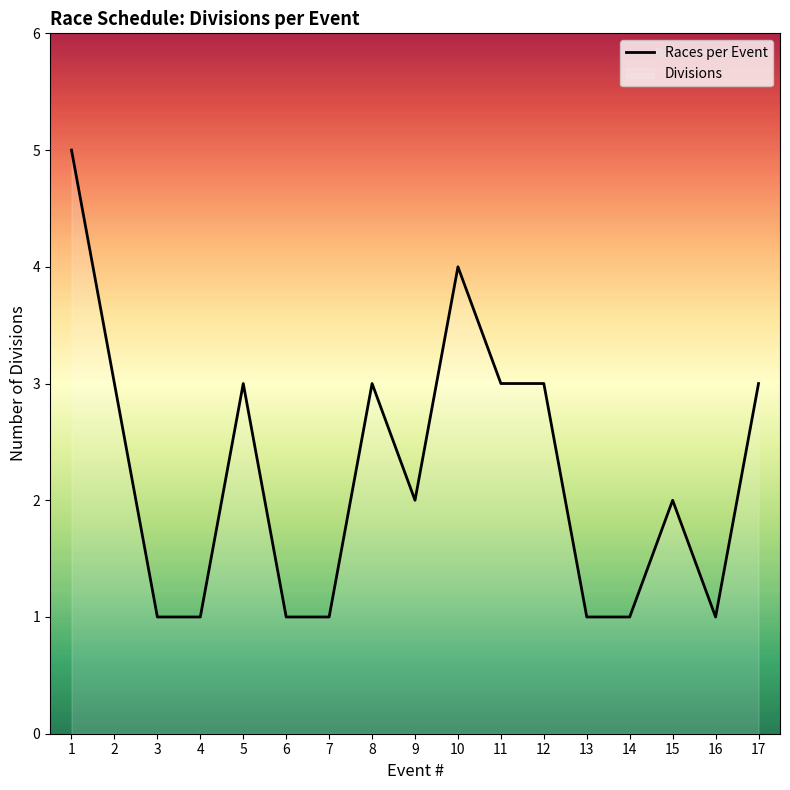

What is the difference between the maximum and minimum values?

4